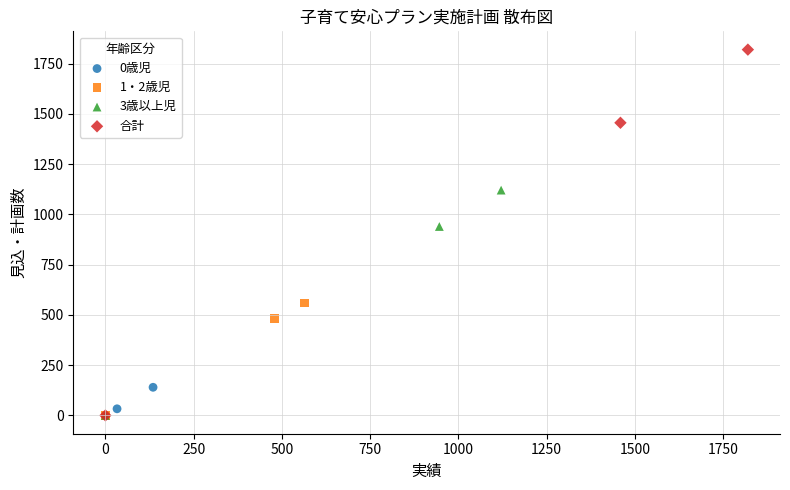

Which series has the largest Y range (max minus min)?

合計